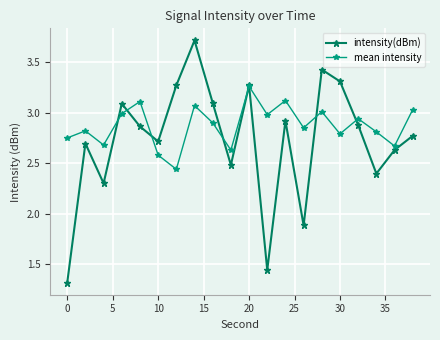

Which series has the largest range (max minus min)?

intensity(dBm)